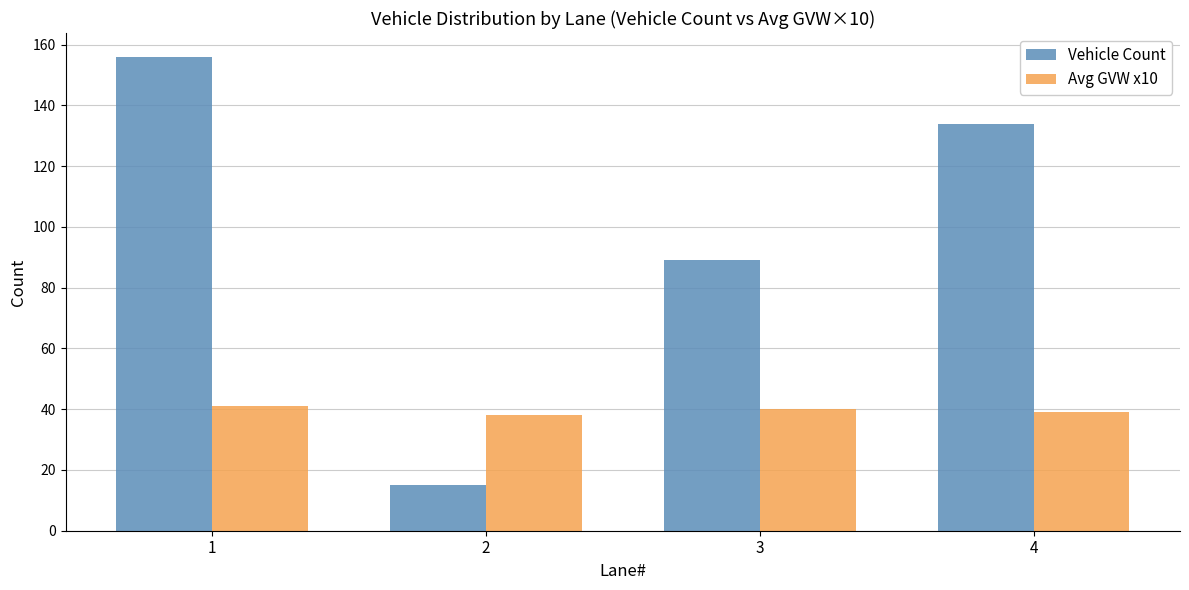

What is the minimum value shown in the chart?

15